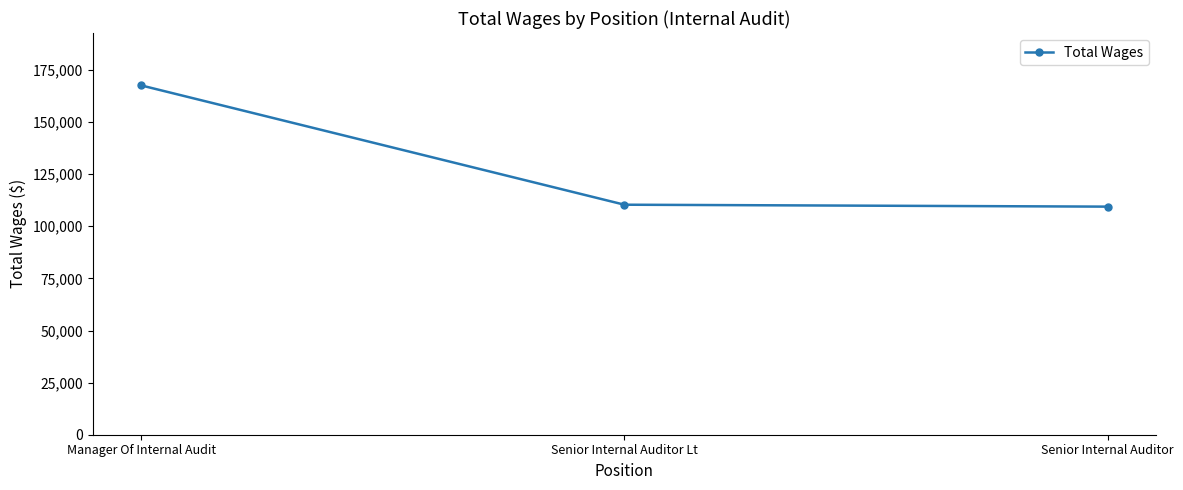

At which category does the chart reach its peak across all series?

Manager Of Internal Audit